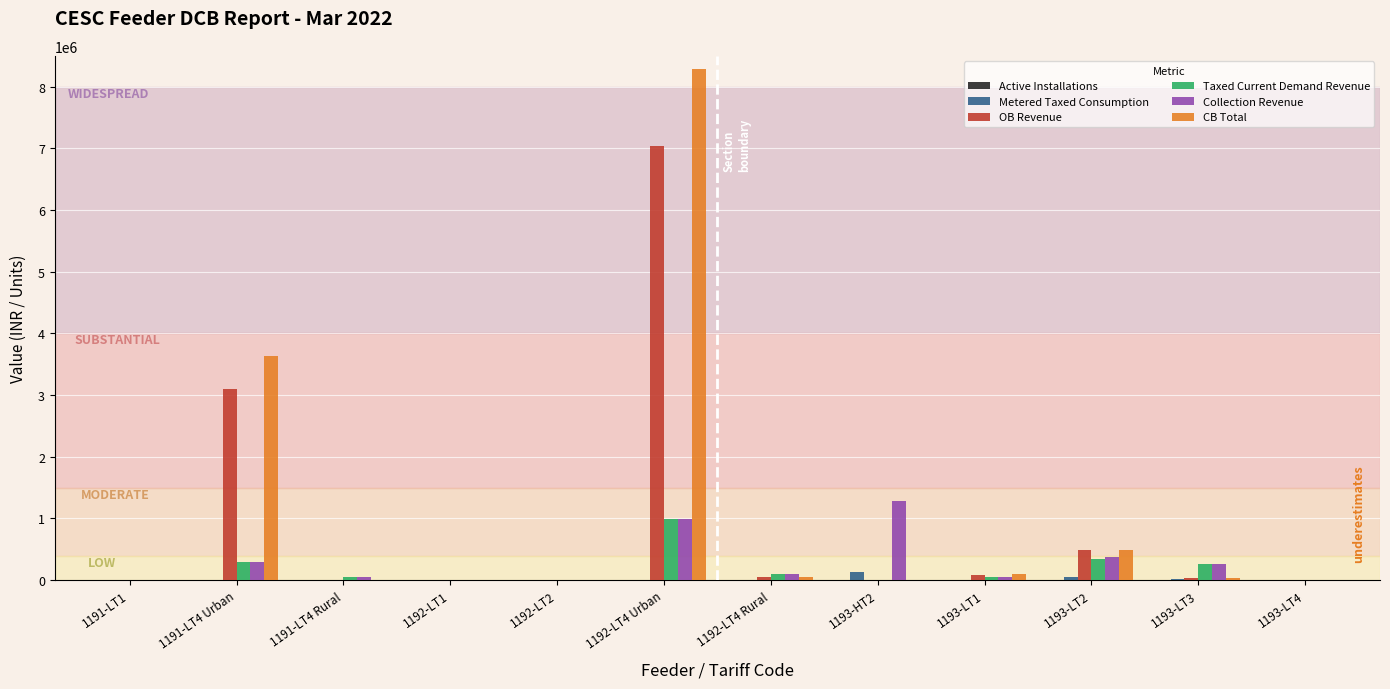

Which series changed the most between 1192-LT4 Urban and 1193-HT2?

CB Total